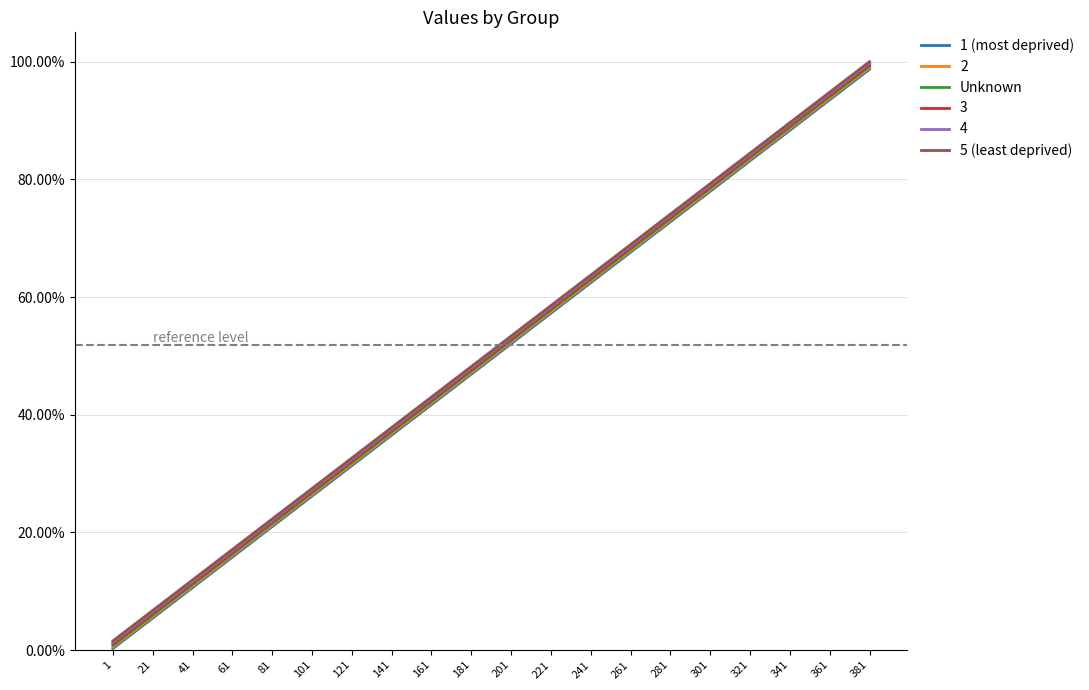

Does the chart have visible grid lines?

Yes